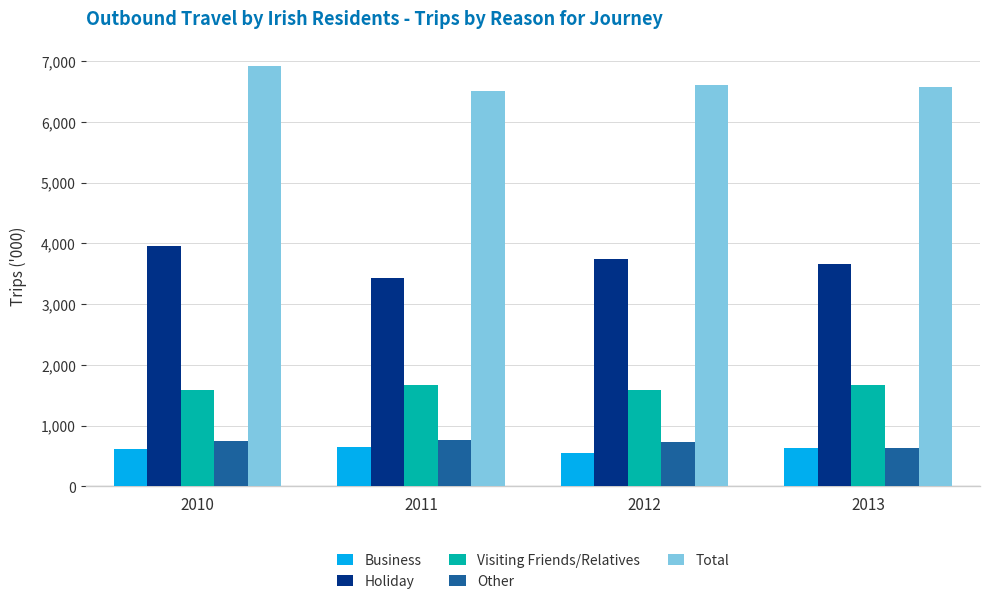

How many bars are there in each group?

5